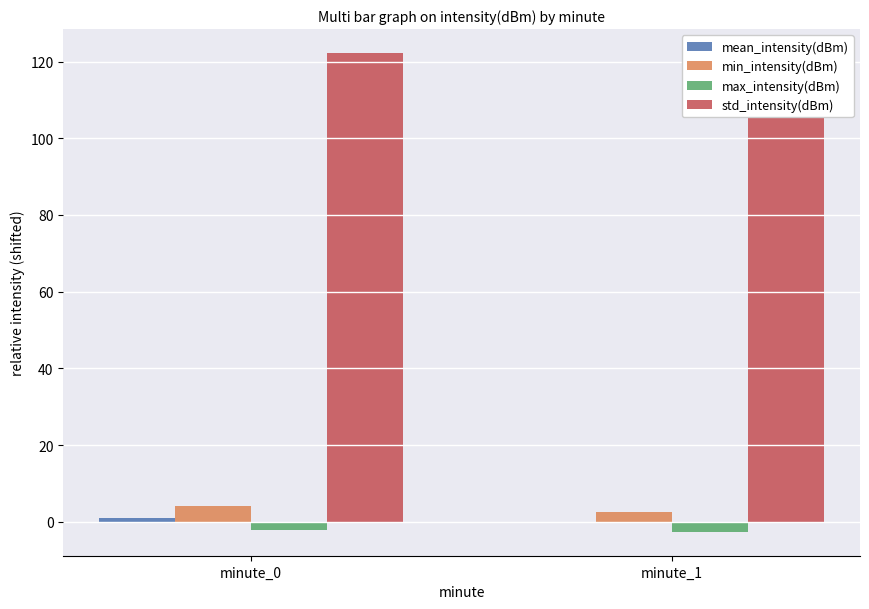

Are the bars grouped side by side (vs. stacked)?

Yes